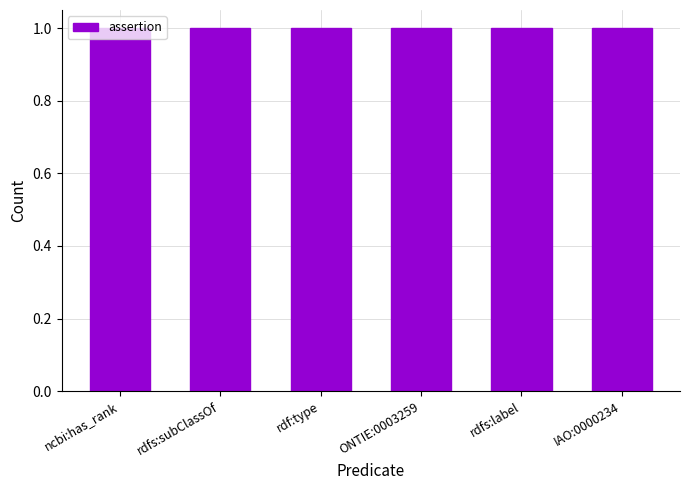

What is the total value across all series at rdfs:label?

1